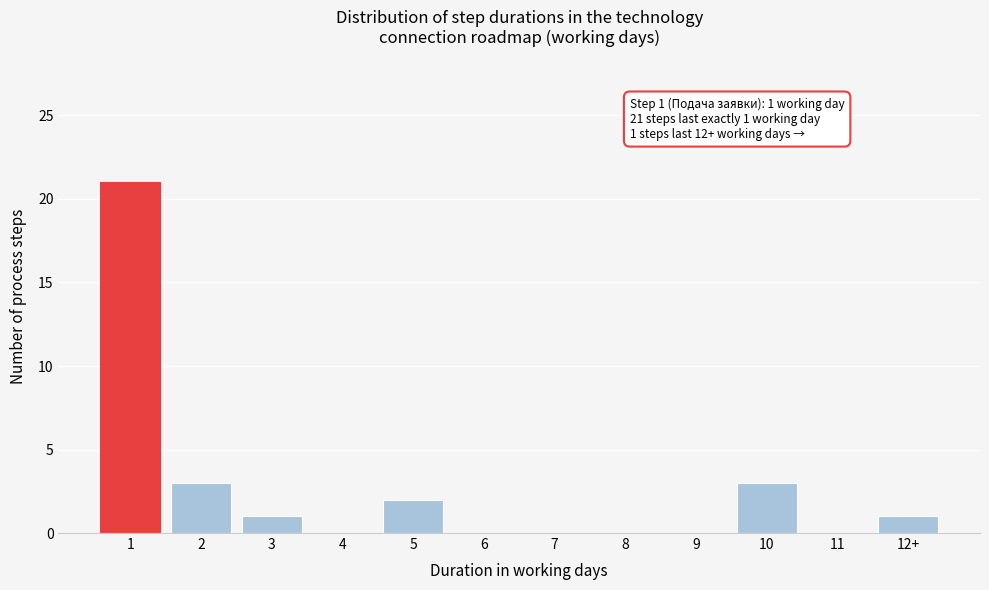

Reading left to right, what are all the values shown in this chart?

1=21	2=3	3=1	4=0	5=2	6=0	7=0	8=0	9=0	10=3	11=0	12+=1